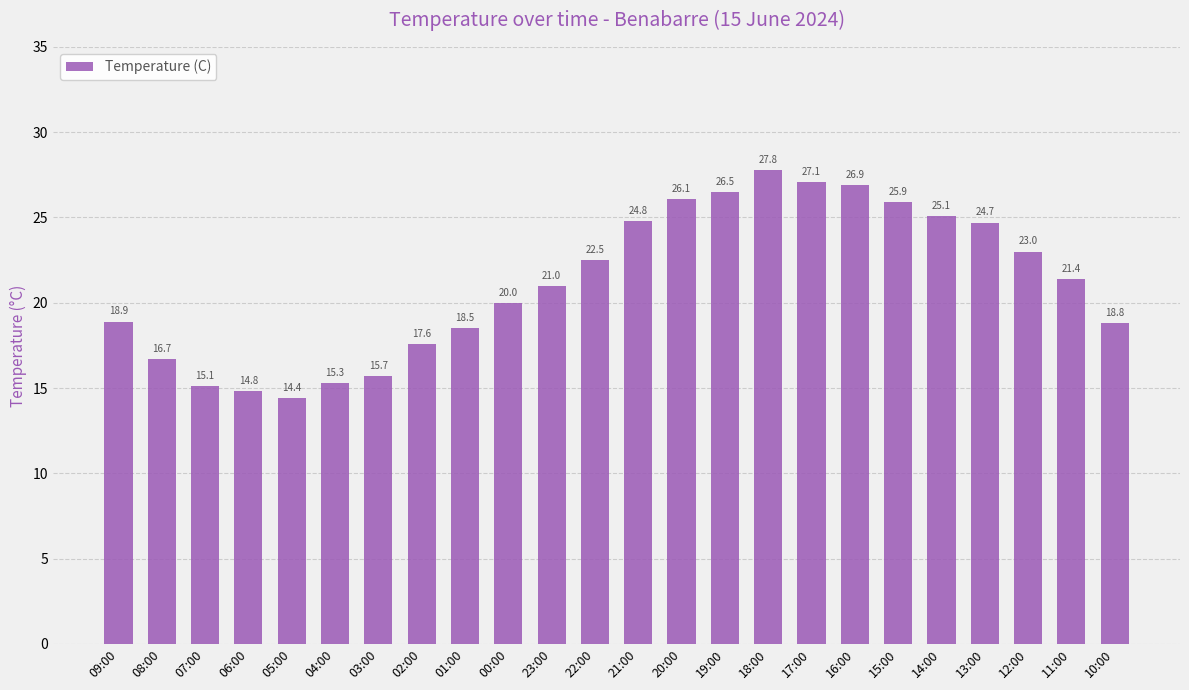

Reading left to right, list all the values displayed in this chart.

18.9	16.7	15.1	14.8	14.4	15.3	15.7	17.6	18.5	20.0	21.0	22.5	24.8	26.1	26.5	27.8	27.1	26.9	25.9	25.1	24.7	23.0	21.4	18.8